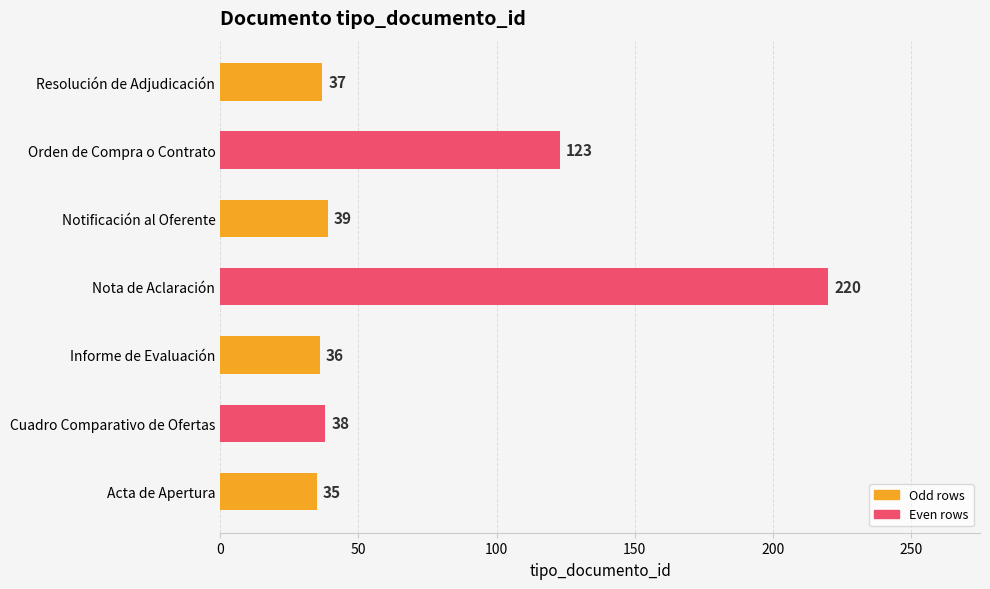

Where is the data nearest to the value 127?

Orden de Compra o Contrato